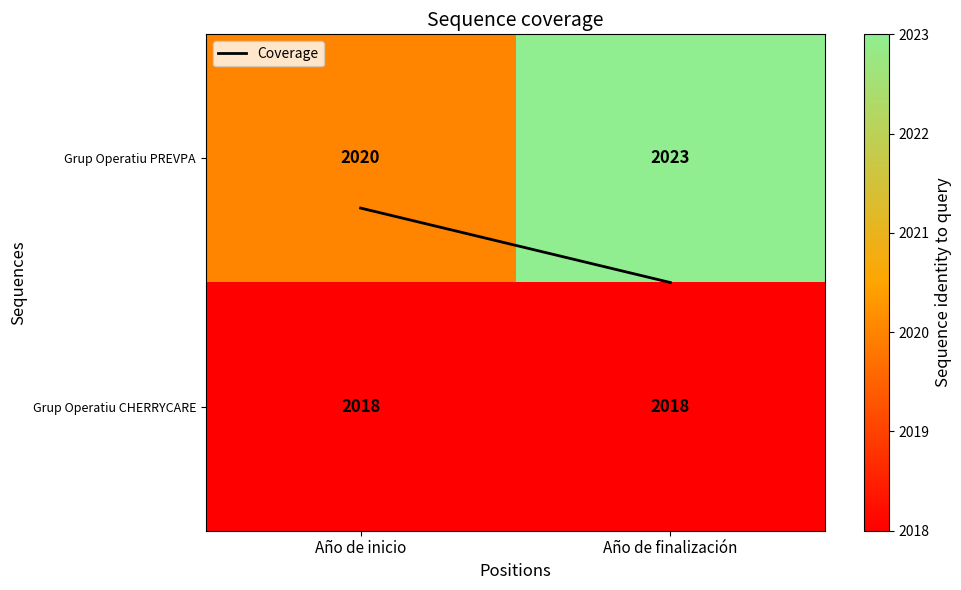

Reading left to right, what are all the values shown in this chart?

Grup Operatiu PREVPA: 2020	2023
Grup Operatiu CHERRYCARE: 2018	2018